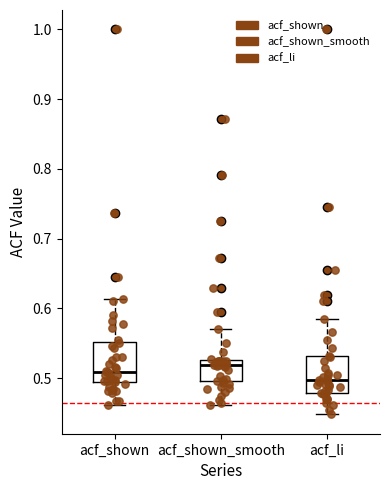

Where does the lower whisker of the box for acf_li end on the y-axis? The values are not printed on the chart, so give them approximately, as read against the axis.

0.45